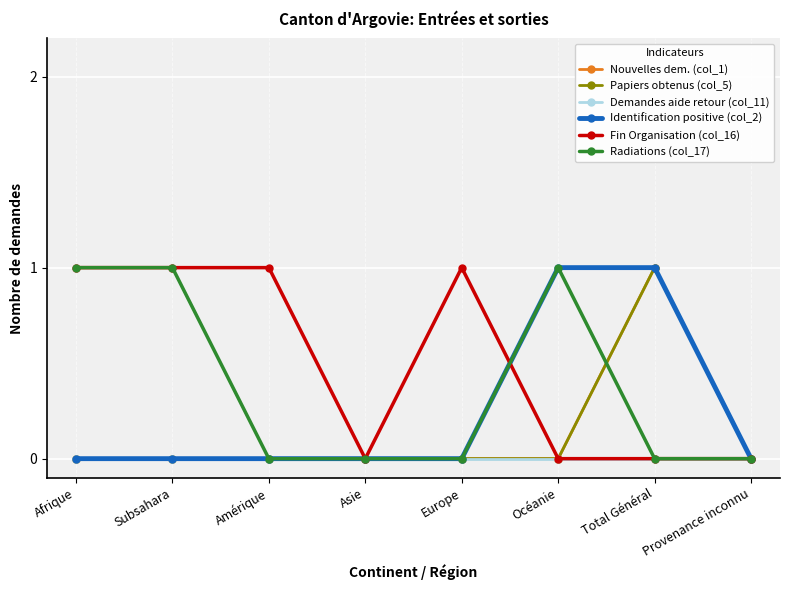

At which category is the sum across all series the highest?

Total Général